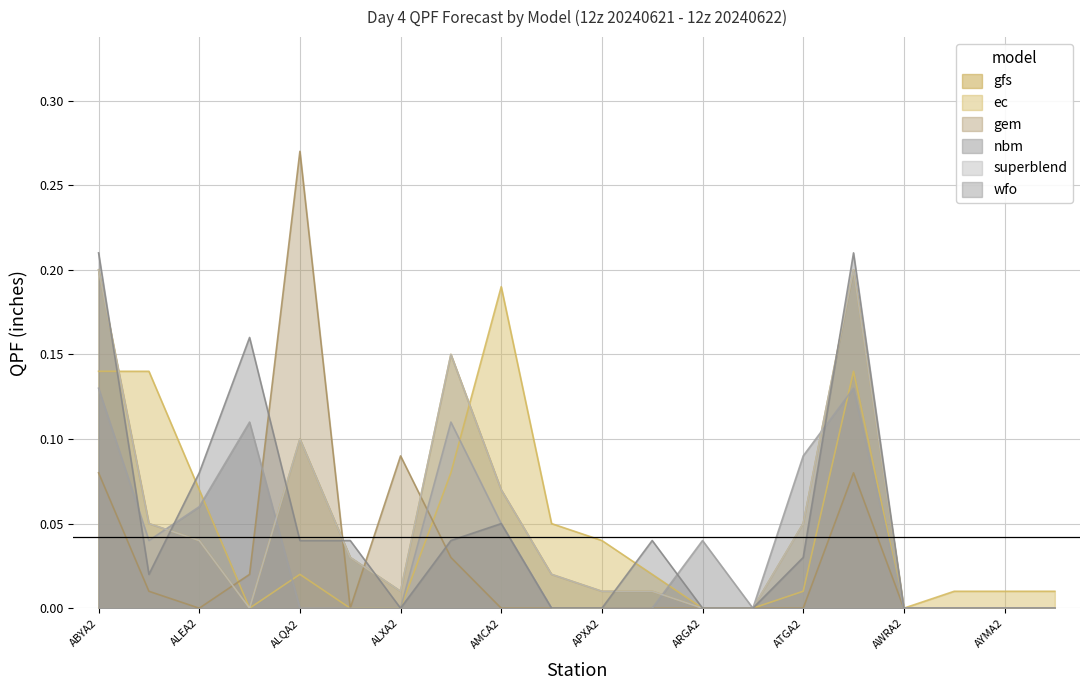

Is it true that gfs equals 0.1 at ALQA2?

True